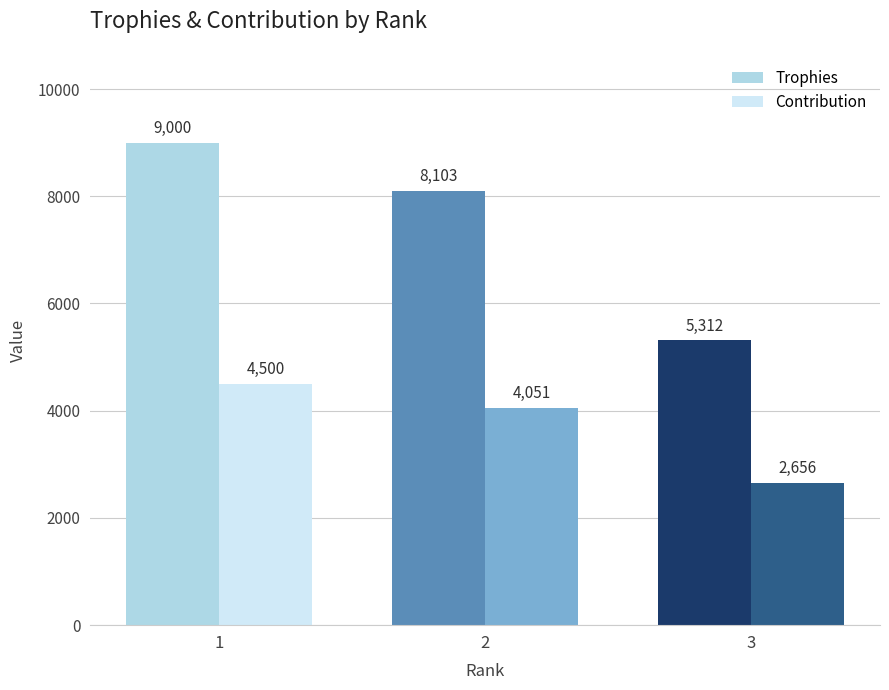

Rank the series by their average value, from lowest to highest.

Contribution, Trophies